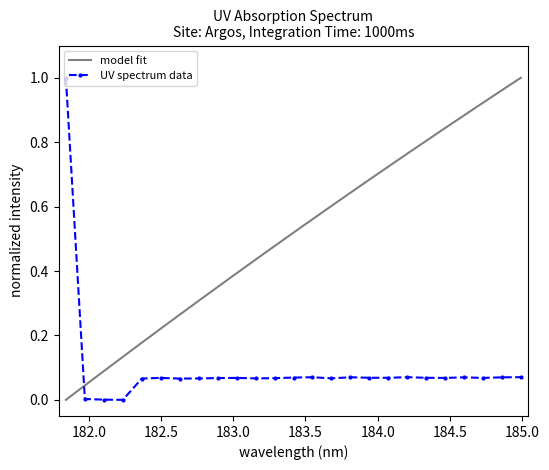

What is the highest value of the UV spectrum data series?

1.0